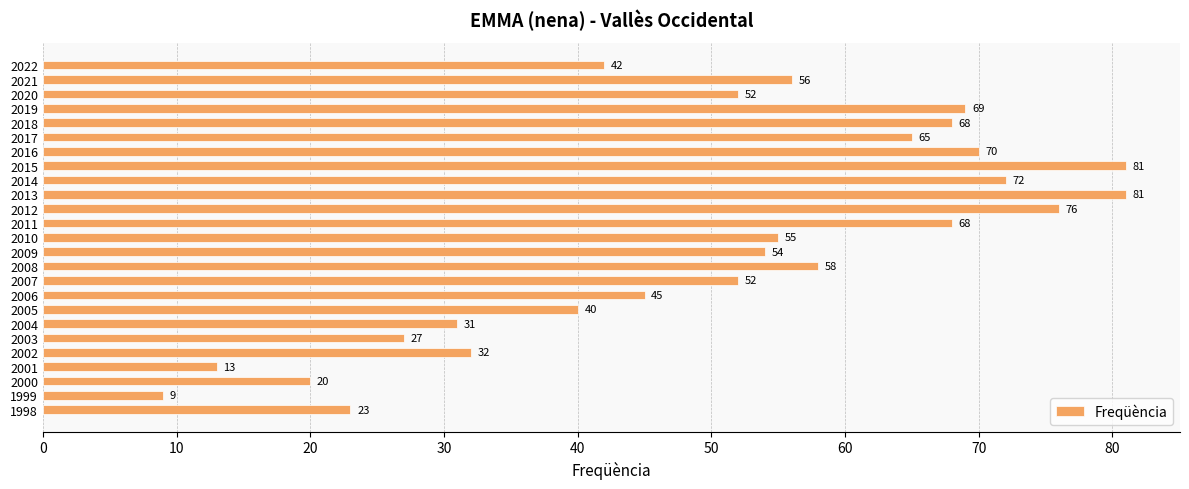

True or false: the data shows 23 at 1998.

True